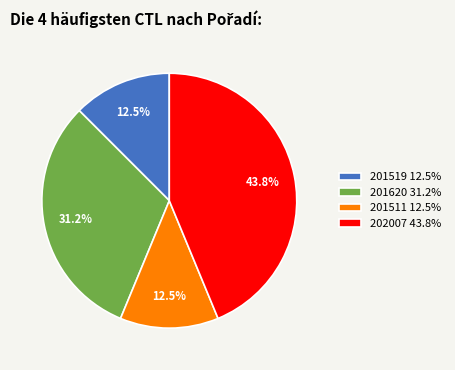

How many slices are in this pie chart?

4